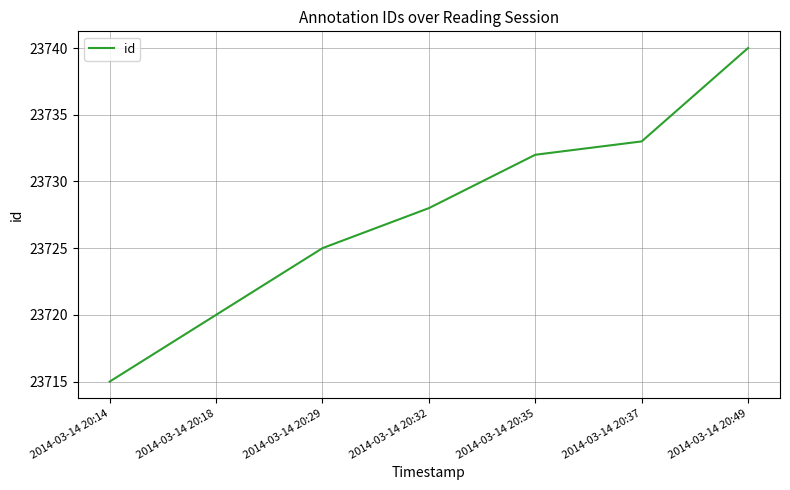

True or false: the data shows 15938 at 2014-03-14 20:49.

False